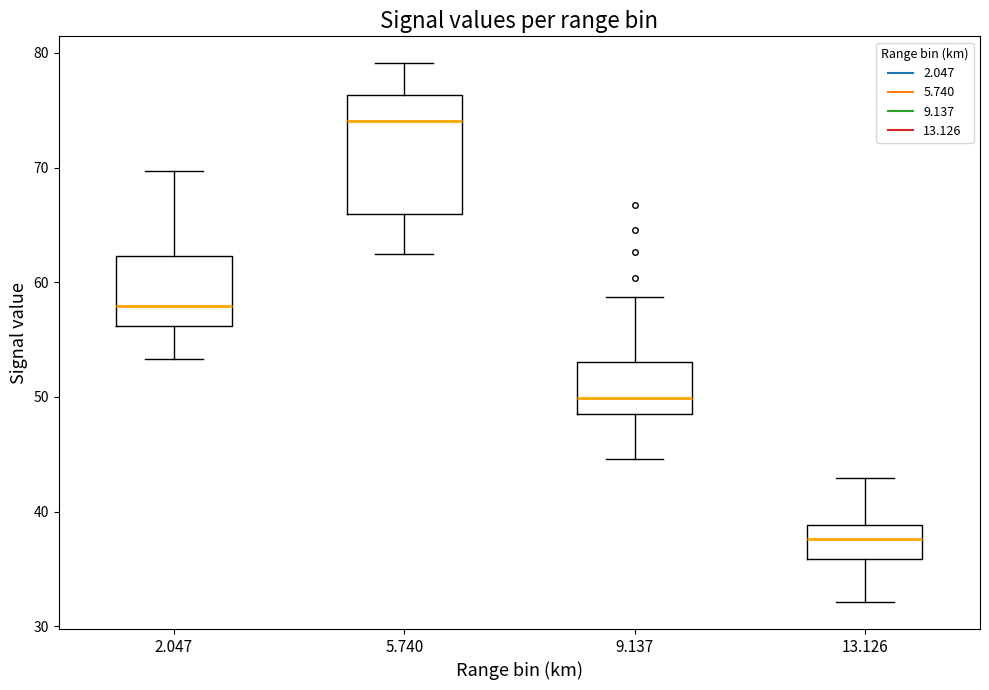

Reading left to right, read every box against the y-axis: the position of its median line, the range the box covers, and the ends of its whiskers. The values are not printed on the chart, so give them approximately, as read against the axis.

2.047: median 58, box 56 to 62, whiskers 53 to 70
5.740: median 74, box 66 to 76, whiskers 63 to 79
9.137: median 50, box 49 to 53, whiskers 45 to 59
13.126: median 38, box 36 to 39, whiskers 32 to 43